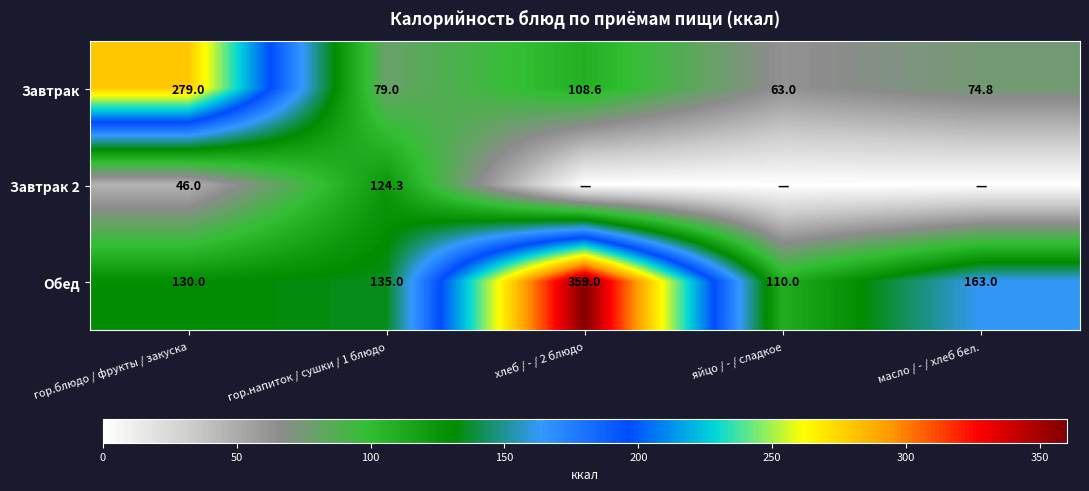

Is the value of Обед at масло / - / хлеб бел. greater than the value of Завтрак at яйцо / - / сладкое?

Yes